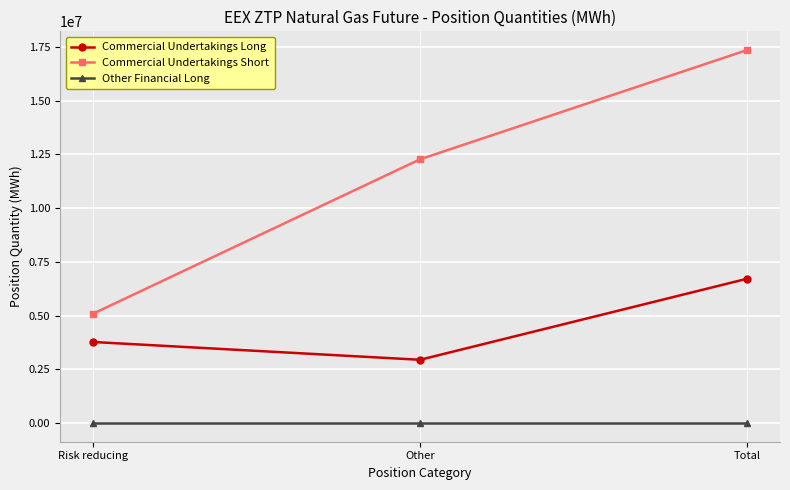

What position from the right is Risk reducing?

3